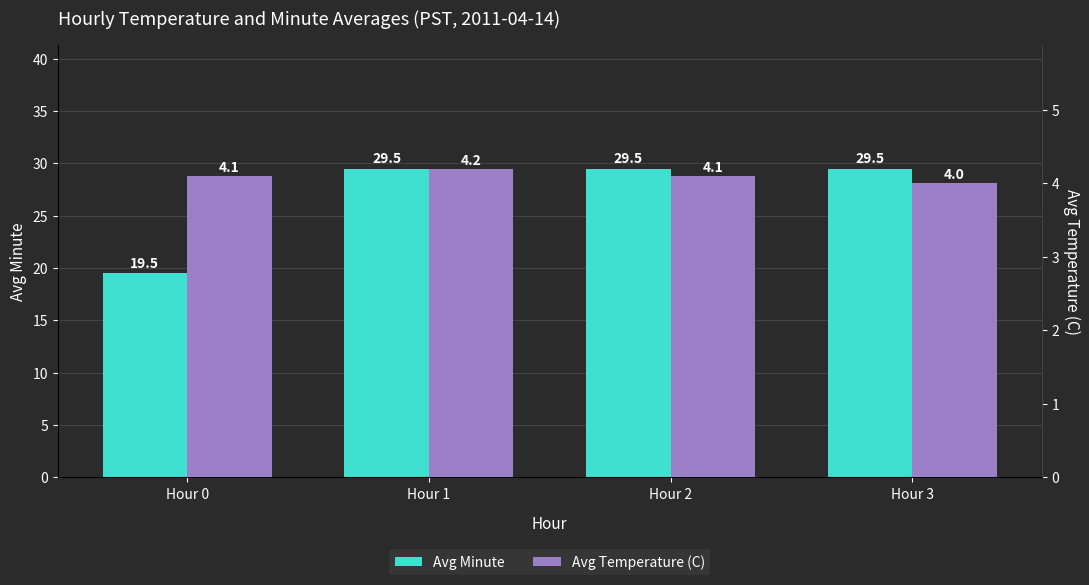

What is the minimum value for Avg Minute?

19.5